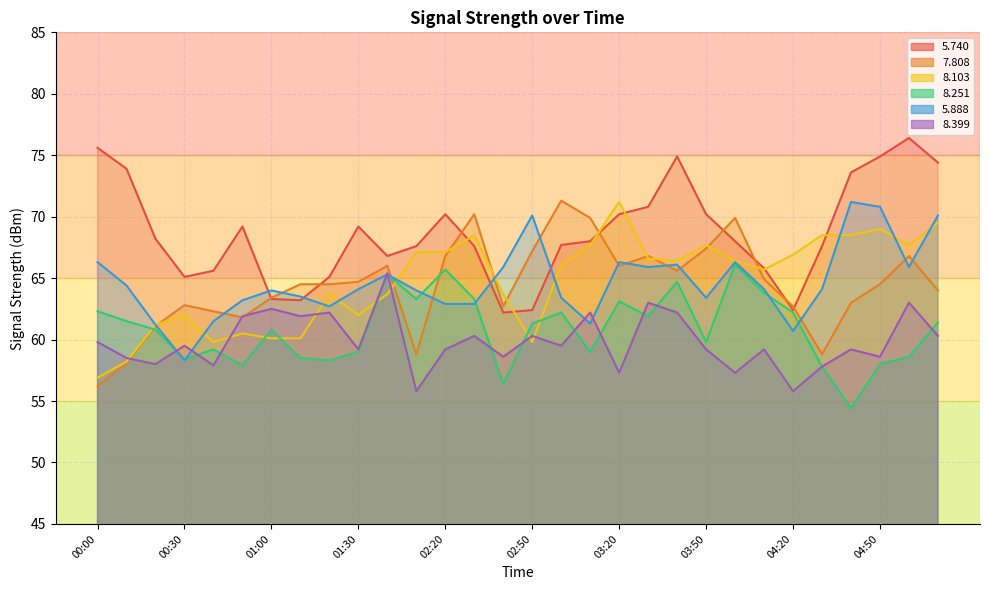

List the labels in order of   5.888 value, largest first.

04:40, 04:50, 02:50, 05:10, 00:00, 03:20, 04:00, 03:40, 02:40, 03:30, 05:00, 02:00, 00:10, 01:30, 04:10, 04:30, 01:00, 02:10, 01:10, 03:00, 03:50, 00:50, 02:20, 02:30, 01:20, 00:40, 03:10, 00:20, 04:20, 00:30